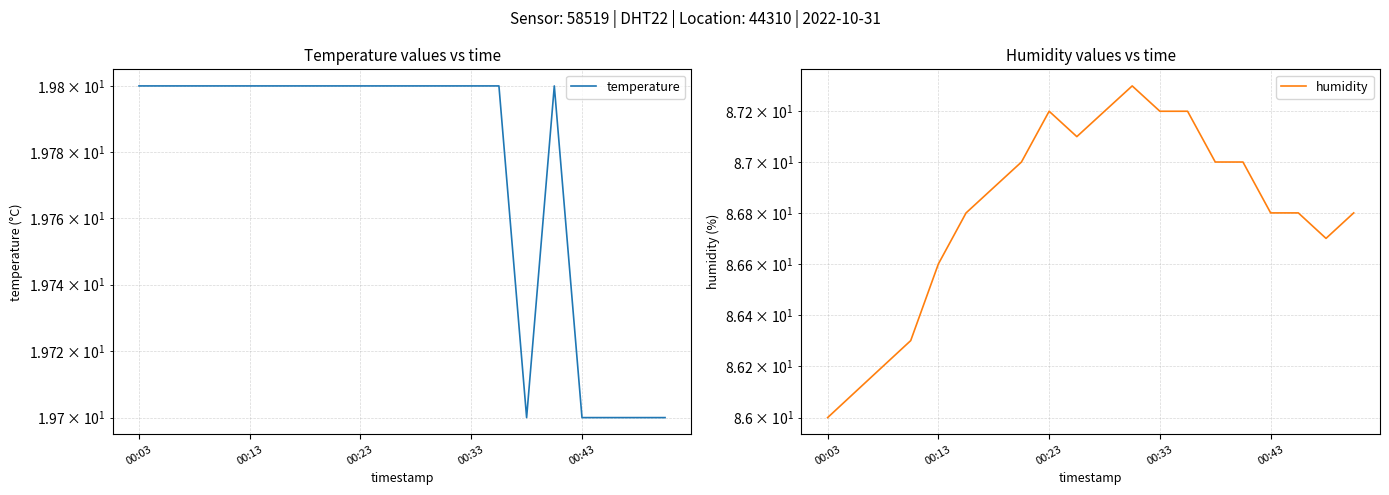

Where is the first local minimum for humidity?

9